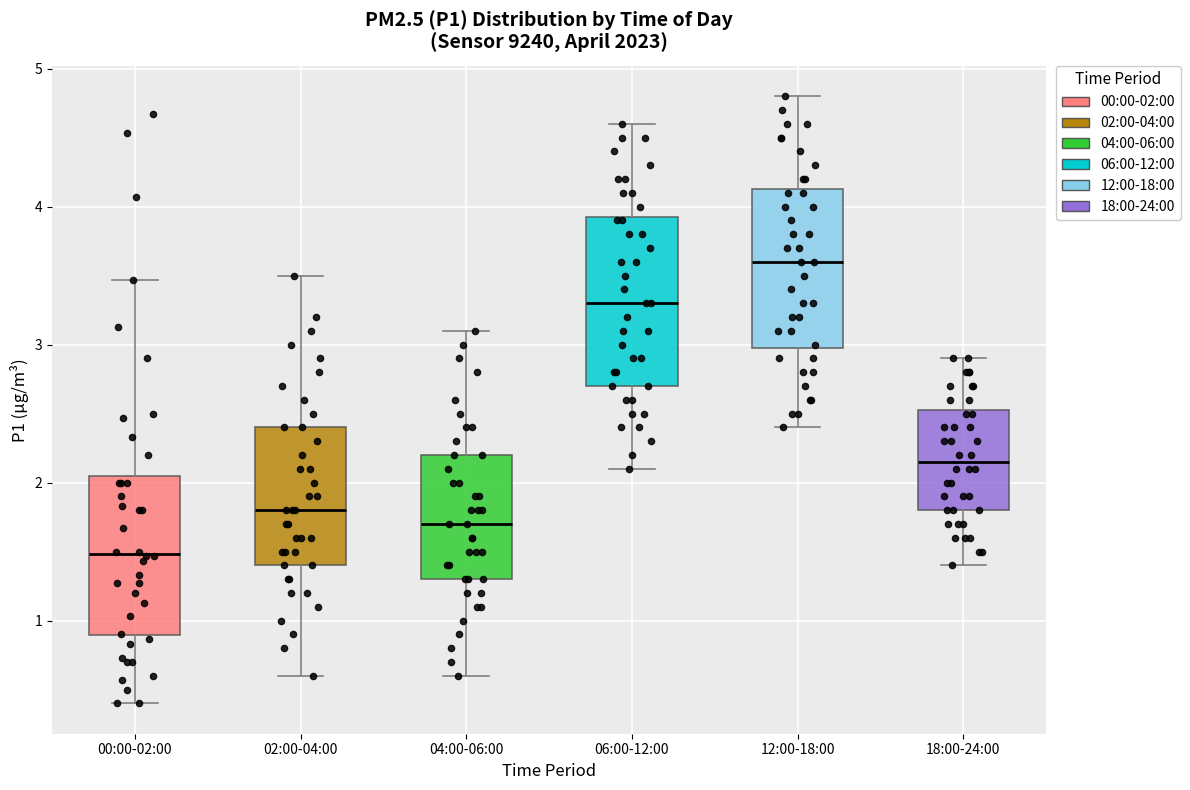

Where does the upper whisker of the box for 02:00-04:00 end on the y-axis? The values are not printed on the chart, so give them approximately, as read against the axis.

3.5